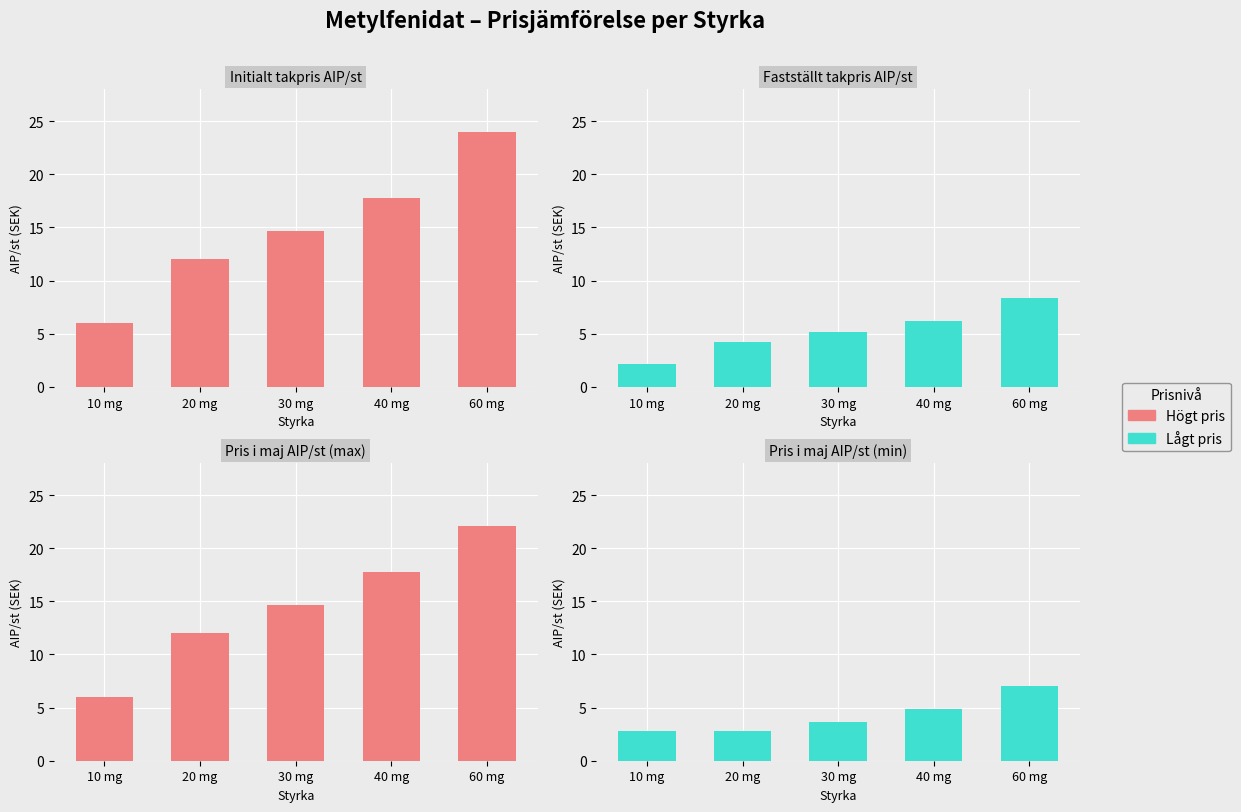

Does the chart contain any negative values?

No